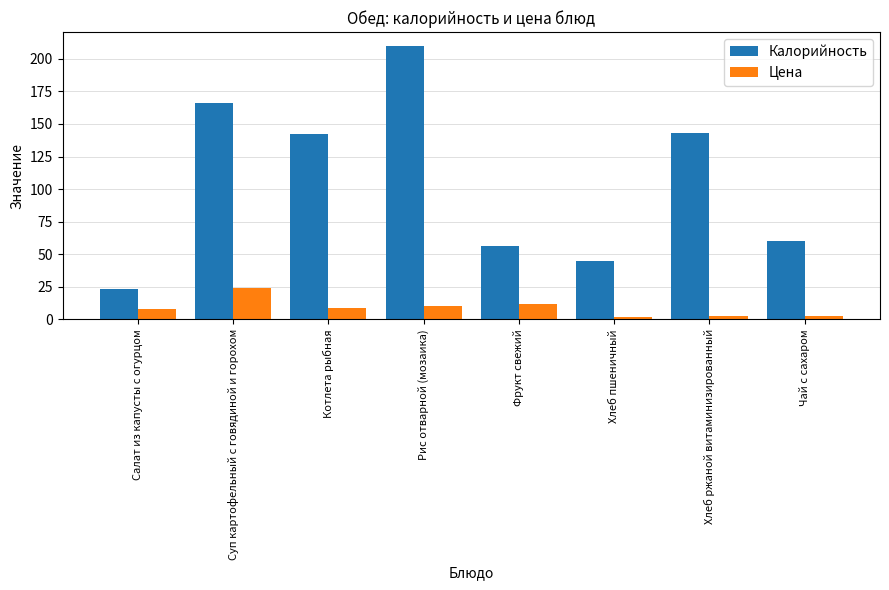

How many data points in Цена are less than 9?

4